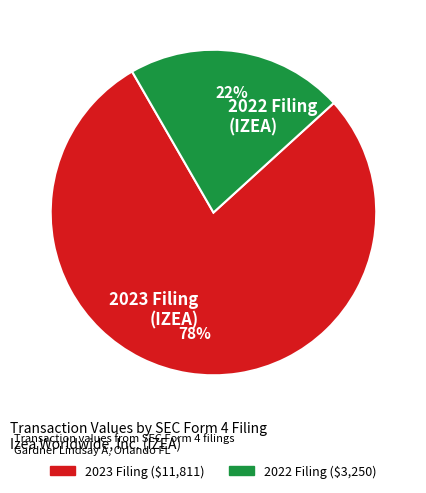

To the nearest percent, what percentage of the pie is 2023 Filing (IZEA)?

78%